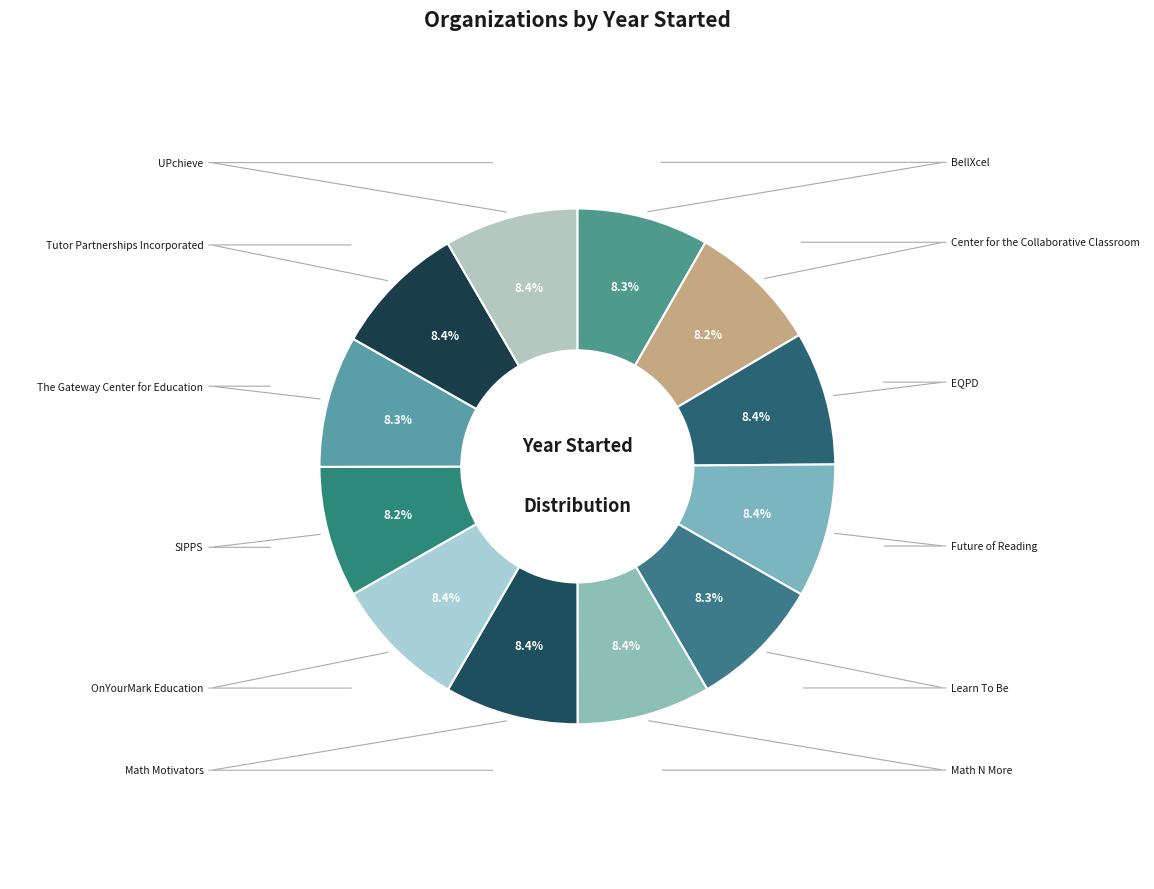

How many slices are in this pie chart?

12